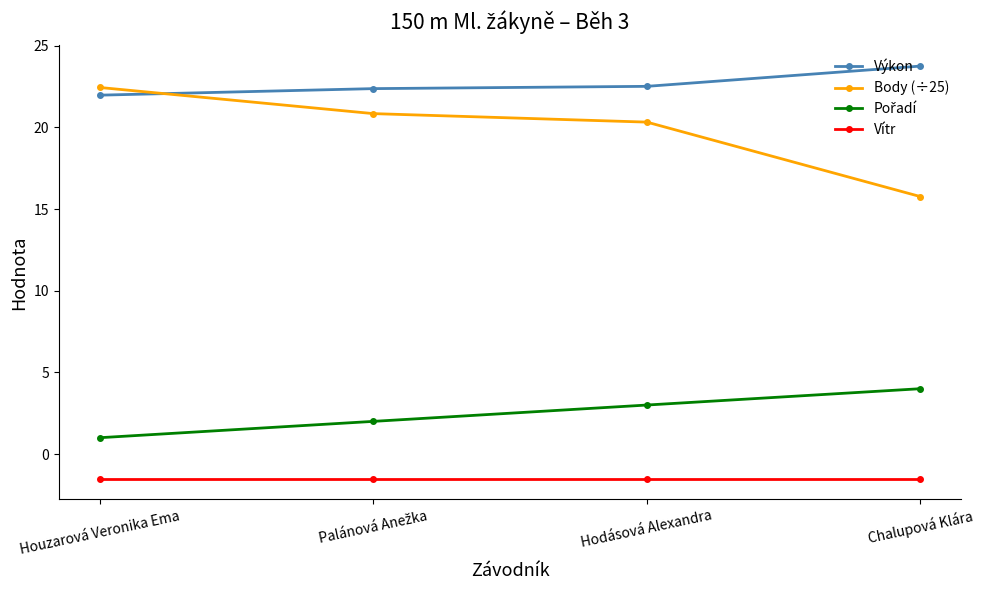

Which series changed the most between Hodásová Alexandra and Chalupová Klára?

Body (÷25)